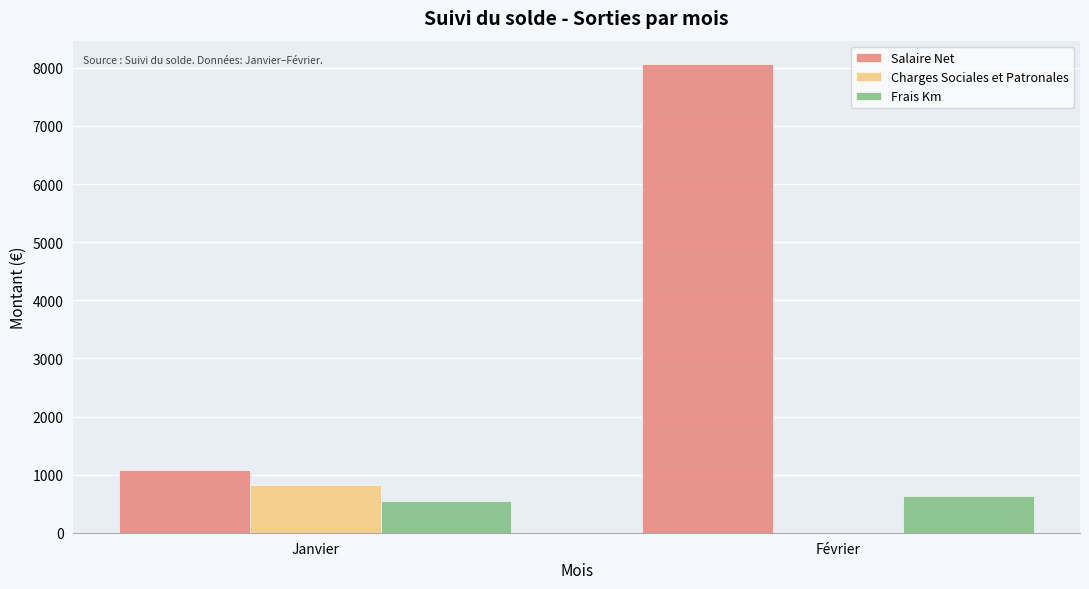

Reading left to right, transcribe all the data shown in this chart.

Salaire Net: Janvier=1076.2	Février=8064.6
Charges Sociales et Patronales: Janvier=817.4	Février=0.0
Frais Km: Janvier=549.8	Février=624.8